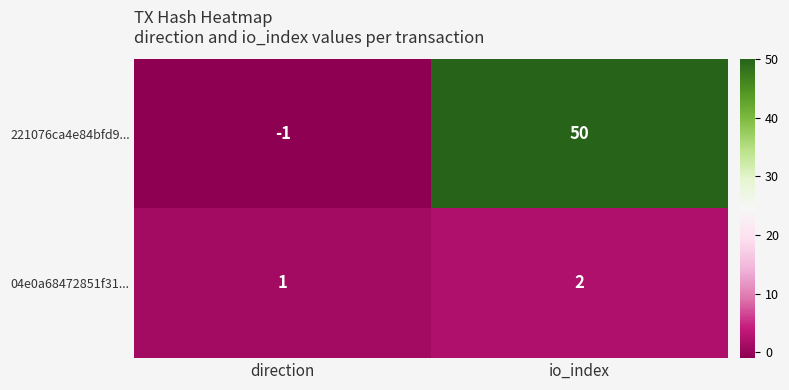

Reading left to right, transcribe all the data shown in this chart.

221076ca4e84bfd9...: -1	50
04e0a68472851f31...: 1	2